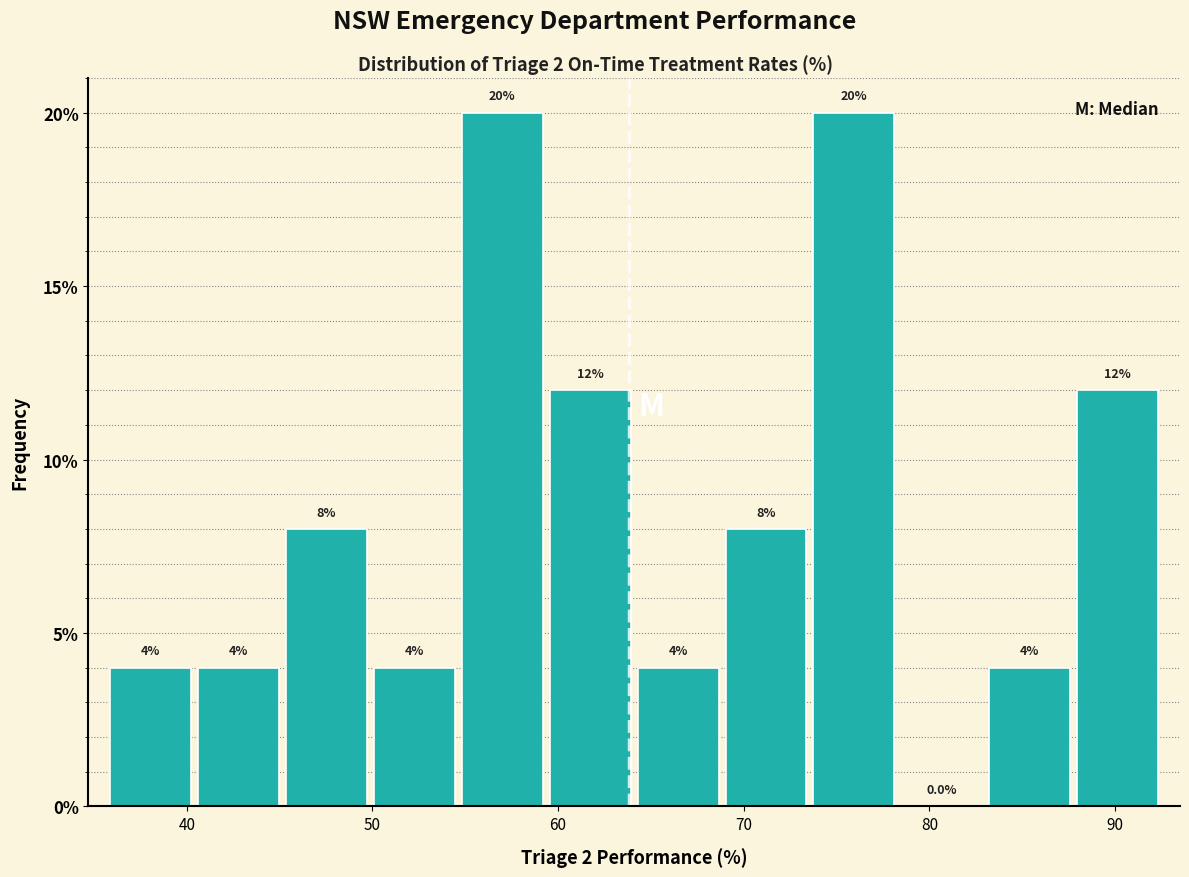

Reading left to right, list every bar in this chart as the range it spans on the x-axis followed by its height. The bar edges are not printed on the chart, so give them approximately, as read against the axis.

36 to 40: 4.0
40 to 45: 4.0
45 to 50: 8.0
50 to 55: 4.0
55 to 59: 20.0
59 to 64: 12.0
64 to 69: 4.0
69 to 74: 8.0
74 to 78: 20.0
78 to 83: 0.0
83 to 88: 4.0
88 to 93: 12.0